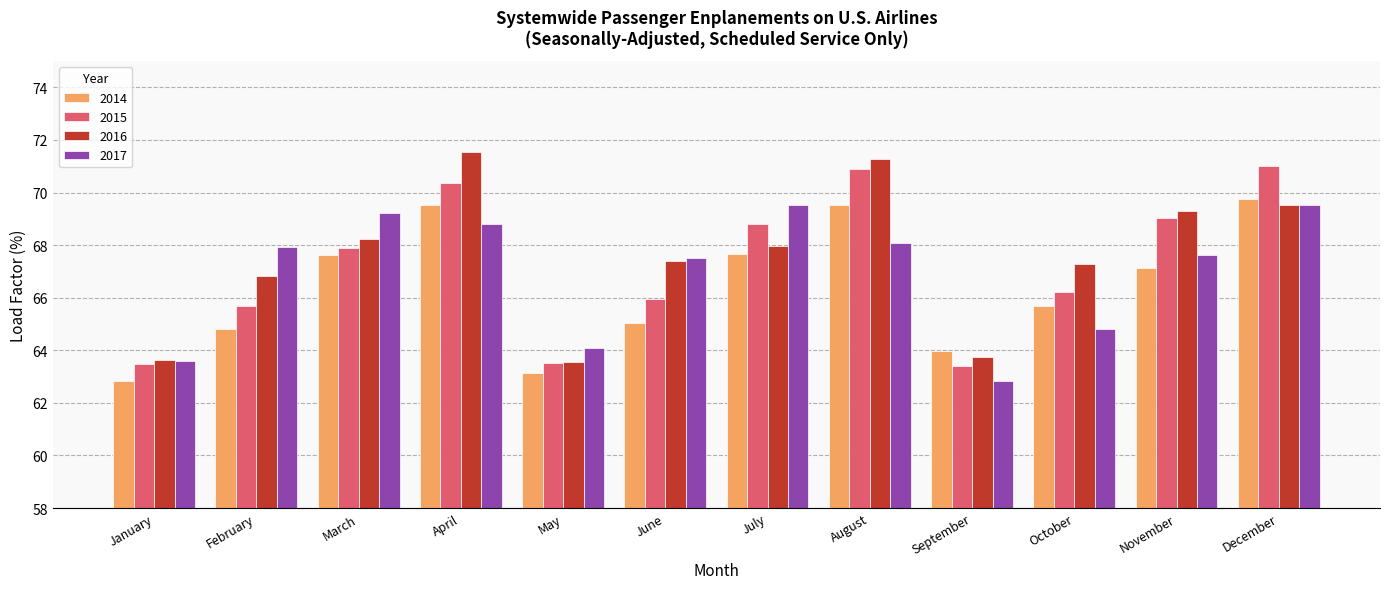

Is the value of 2016 at October greater than the value of 2017 at January?

Yes